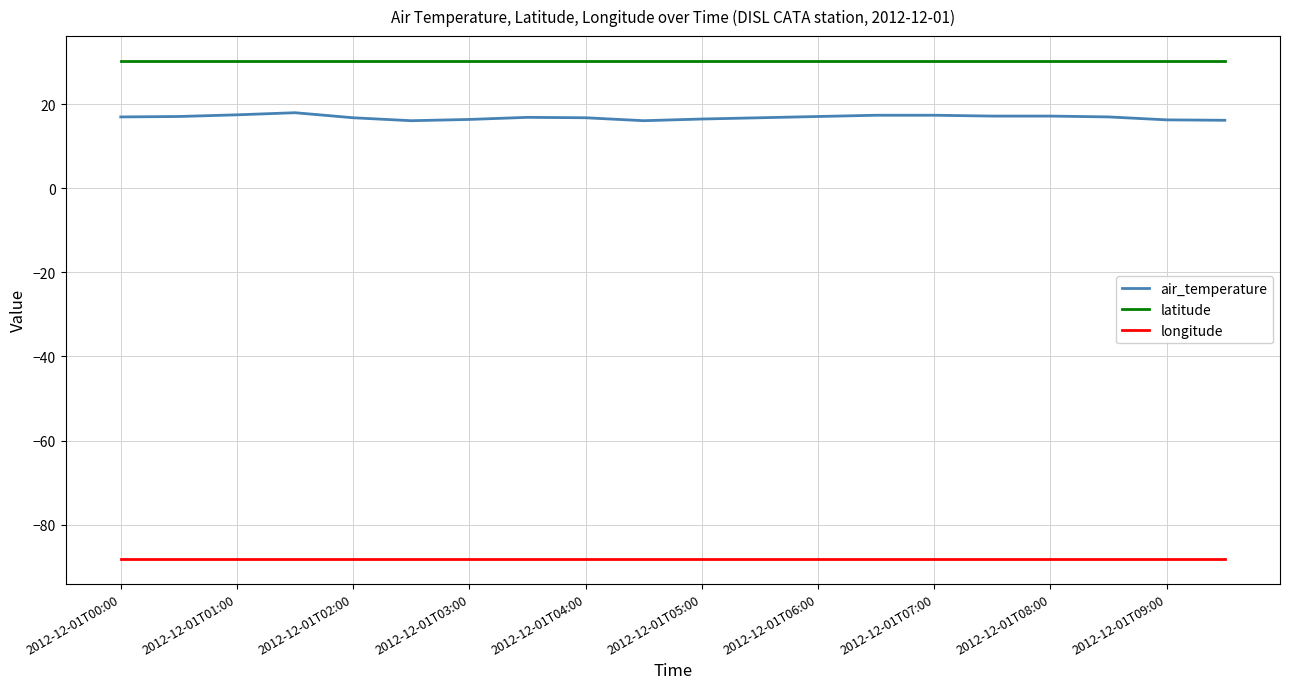

What is the greatest value displayed?

30.3